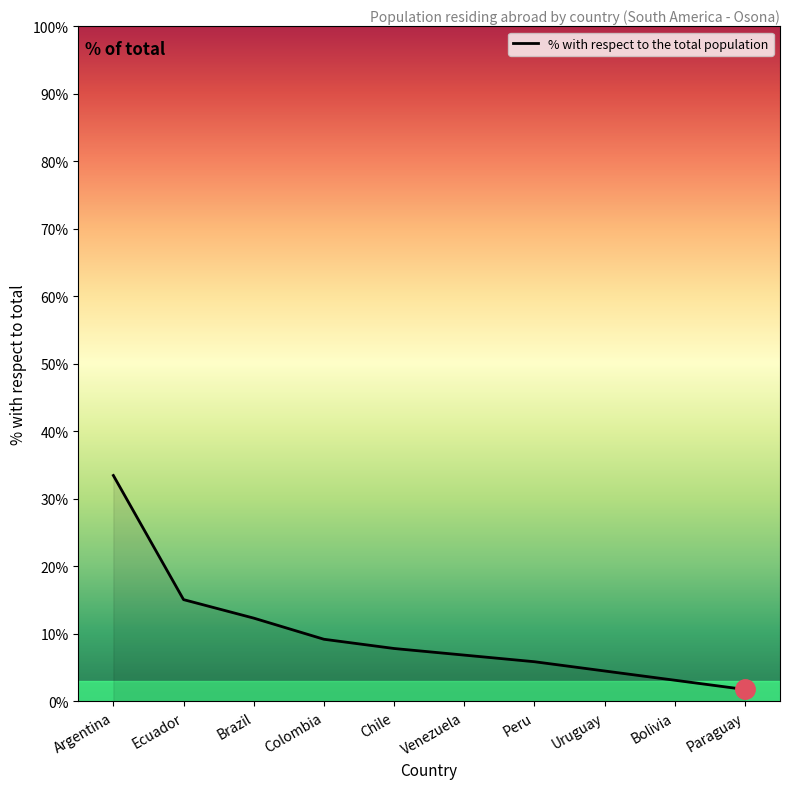

How many lines are shown in the chart?

1